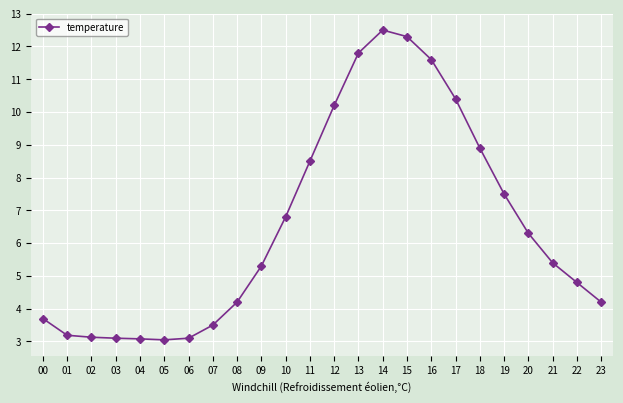

What is the value of the 15th point from the left?

12.5